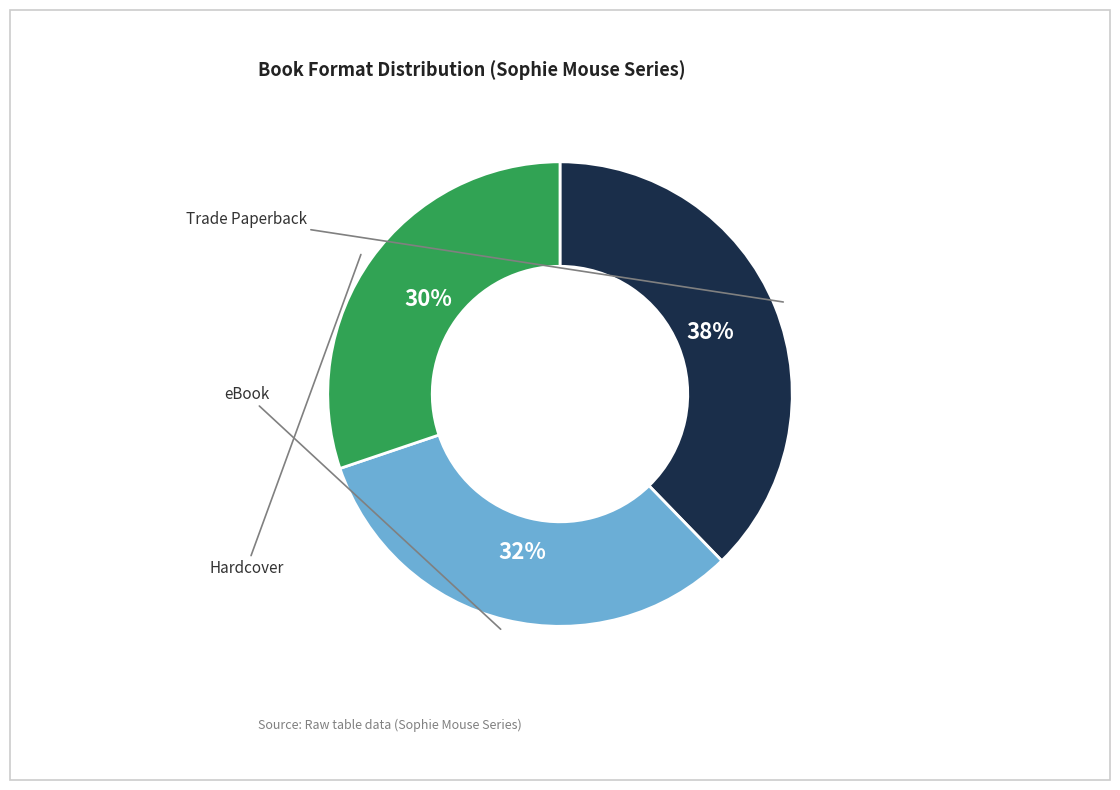

To the nearest percent, what is the average slice percentage?

33%